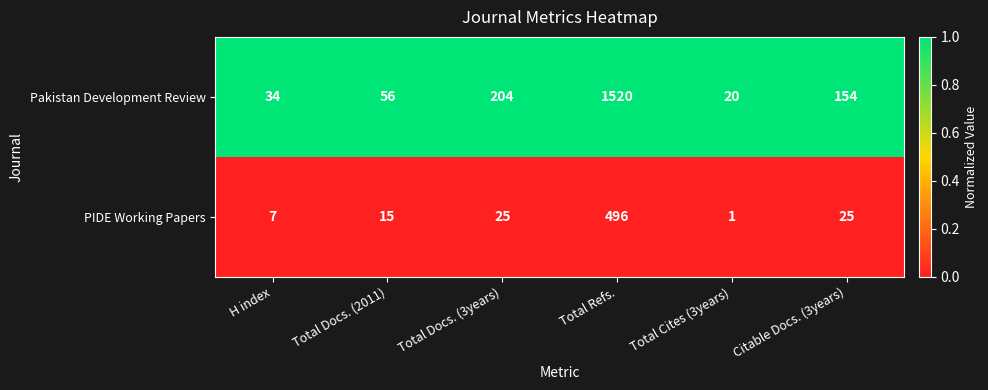

Rank the series by their maximum value, from lowest to highest.

PIDE Working Papers, Pakistan Development Review